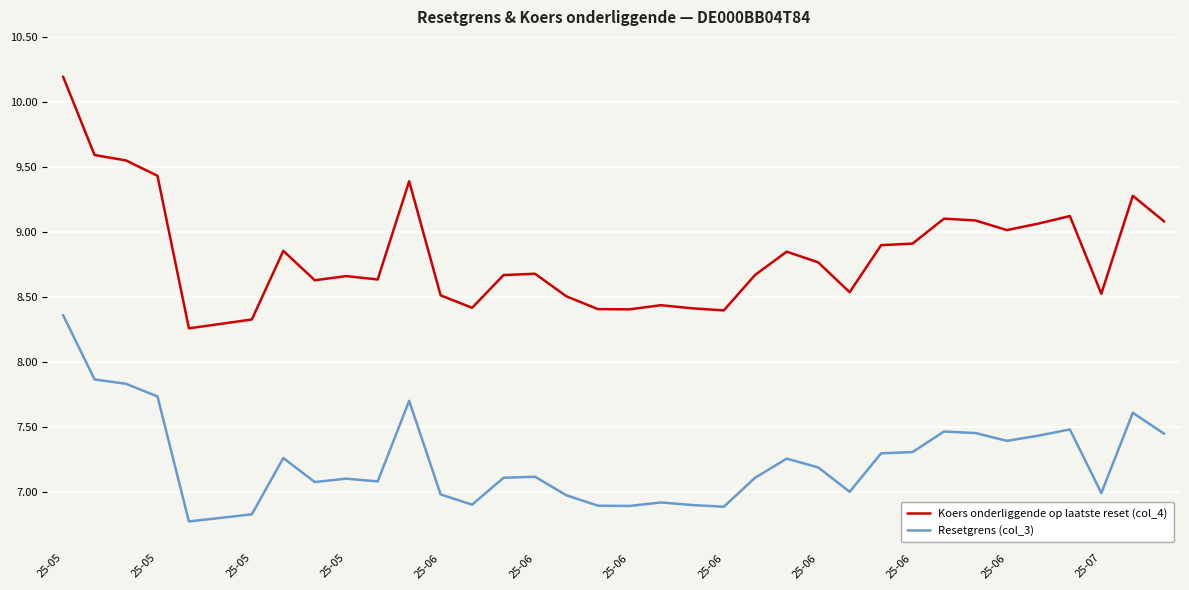

True or false: Resetgrens (col_3) and Koers onderliggende op laatste reset (col_4) cross at least once.

False